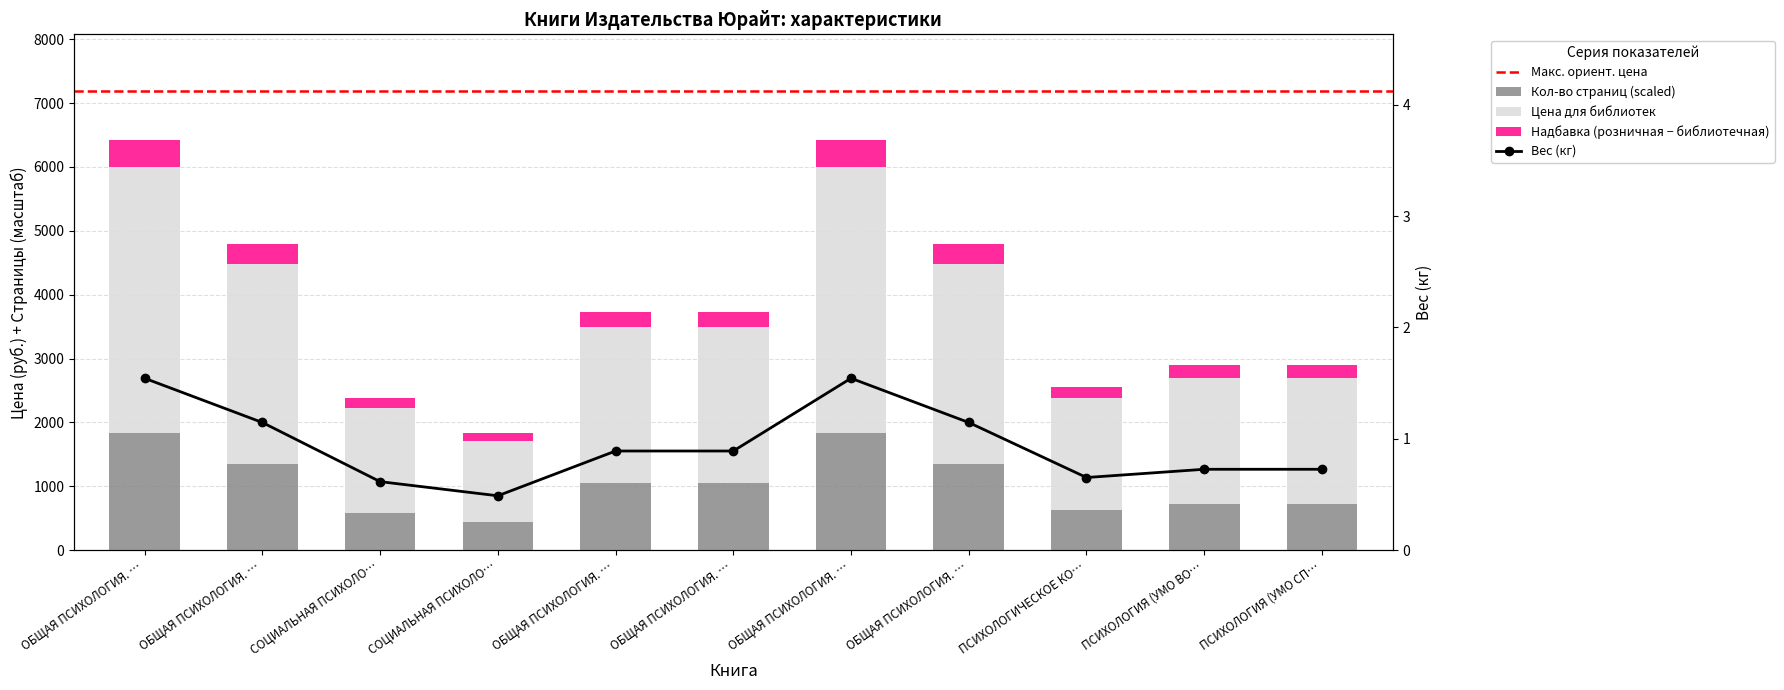

Between ОБЩАЯ ПСИХОЛОГИЯ. … and ПСИХОЛОГИЧЕСКОЕ КО…, which series saw the biggest shift?

Цена для библиотек